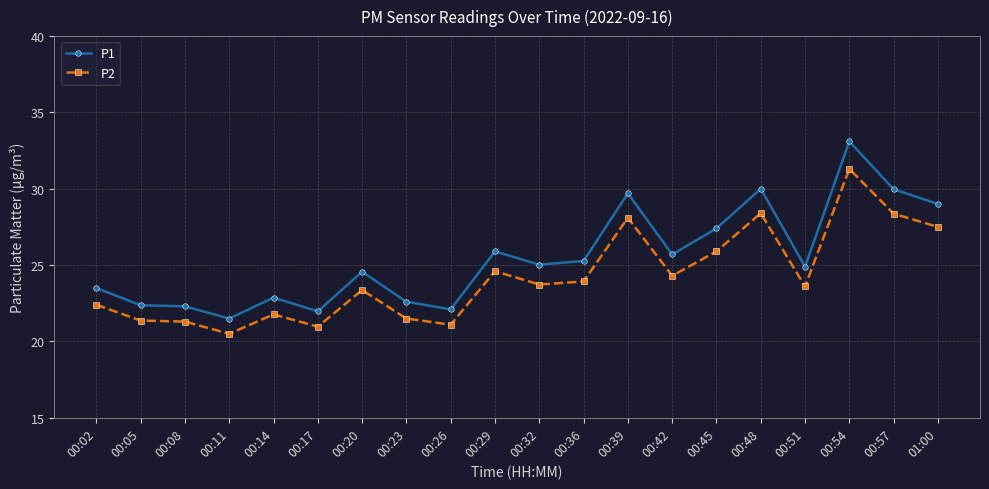

True or false: P2 and P1 intersect in this chart.

False